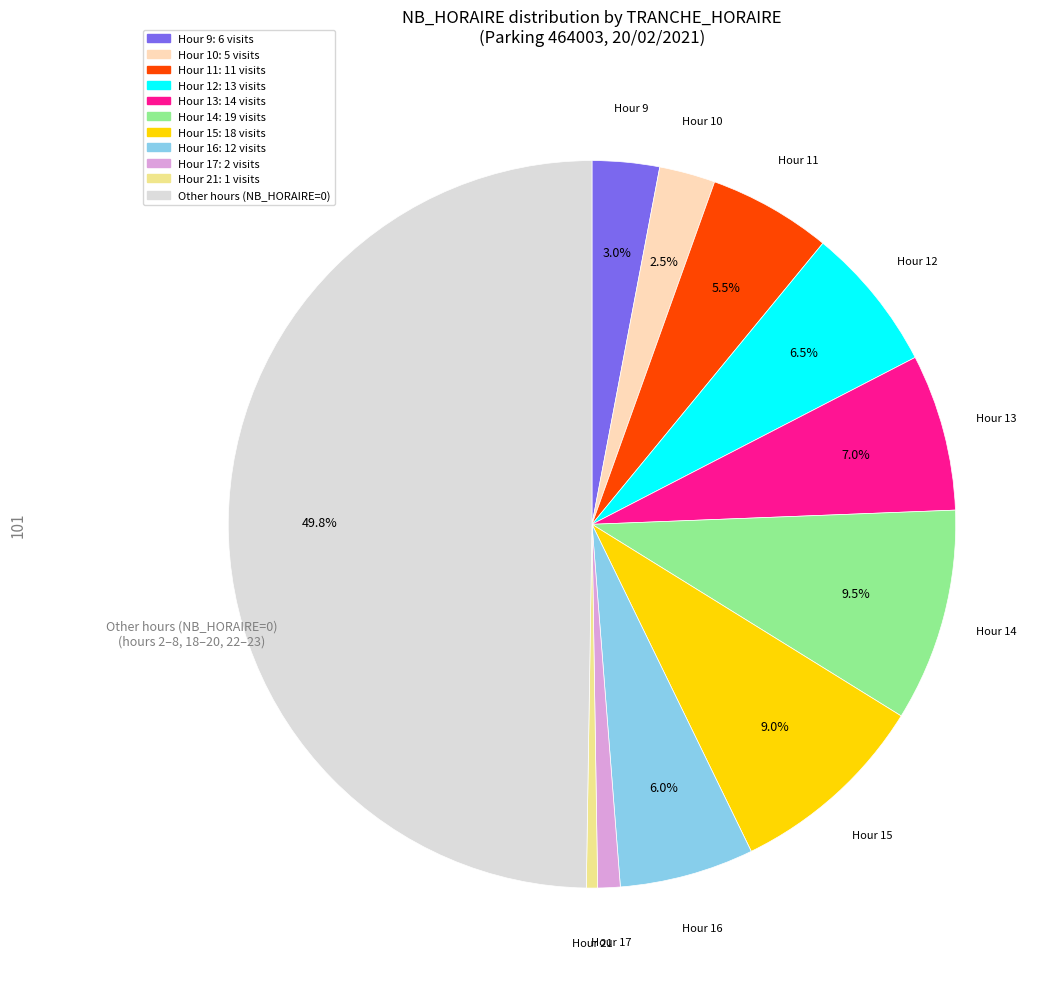

To the nearest percent, what is the average slice percentage?

9%